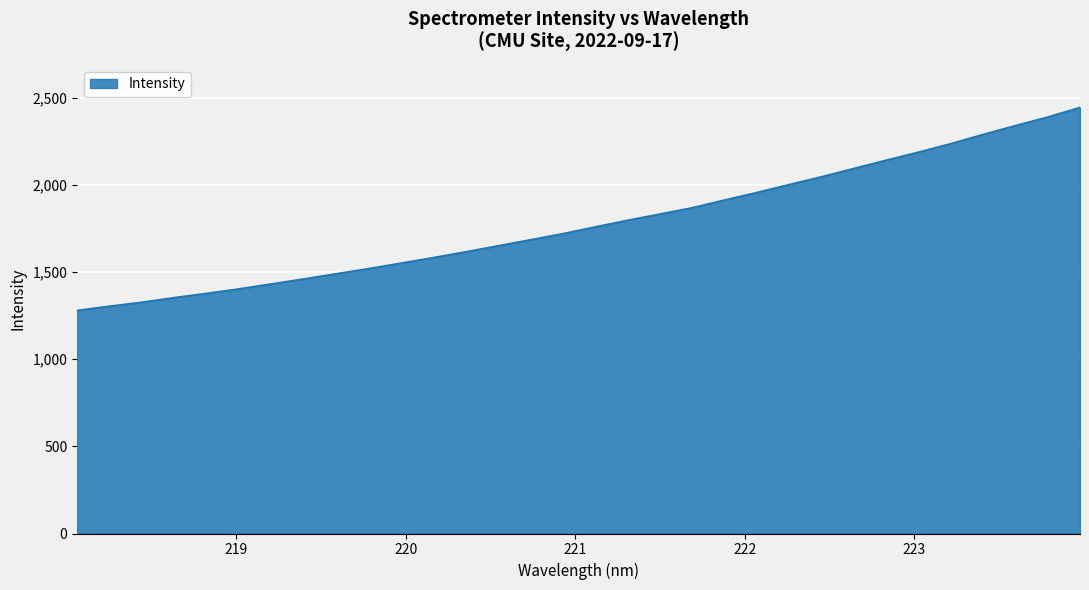

What is the minimum value shown in the chart?

1280.1